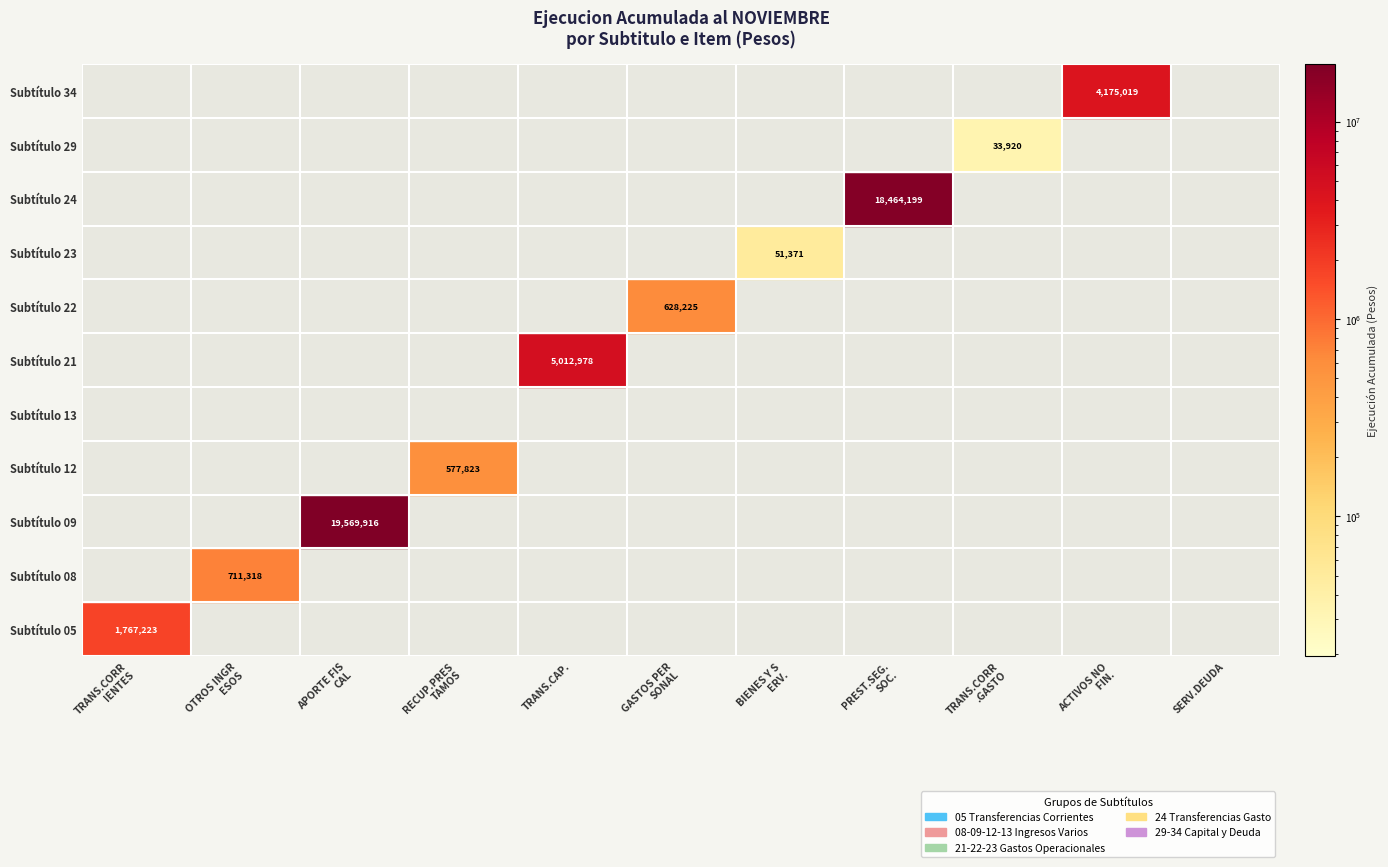

Reading left to right, transcribe all the data shown in this chart.

05: 0=1767223	1=0	2=0	3=0	4=0	5=0	6=0	7=0	8=0	9=0
08: 0=0	1=711318	2=0	3=0	4=0	5=0	6=0	7=0	8=0	9=0
09: 0=0	1=0	2=19569916	3=0	4=0	5=0	6=0	7=0	8=0	9=0
12: 0=0	1=0	2=0	3=577823	4=0	5=0	6=0	7=0	8=0	9=0
13: 0=0	1=0	2=0	3=0	4=0	5=0	6=0	7=0	8=0	9=0
21: 0=0	1=0	2=0	3=0	4=5012978	5=0	6=0	7=0	8=0	9=0
22: 0=0	1=0	2=0	3=0	4=0	5=628225	6=0	7=0	8=0	9=0
23: 0=0	1=0	2=0	3=0	4=0	5=0	6=51371	7=0	8=0	9=0
24: 0=0	1=0	2=0	3=0	4=0	5=0	6=0	7=18464199	8=0	9=0
29: 0=0	1=0	2=0	3=0	4=0	5=0	6=0	7=0	8=33920	9=0
34: 0=0	1=0	2=0	3=0	4=0	5=0	6=0	7=0	8=0	9=4175019